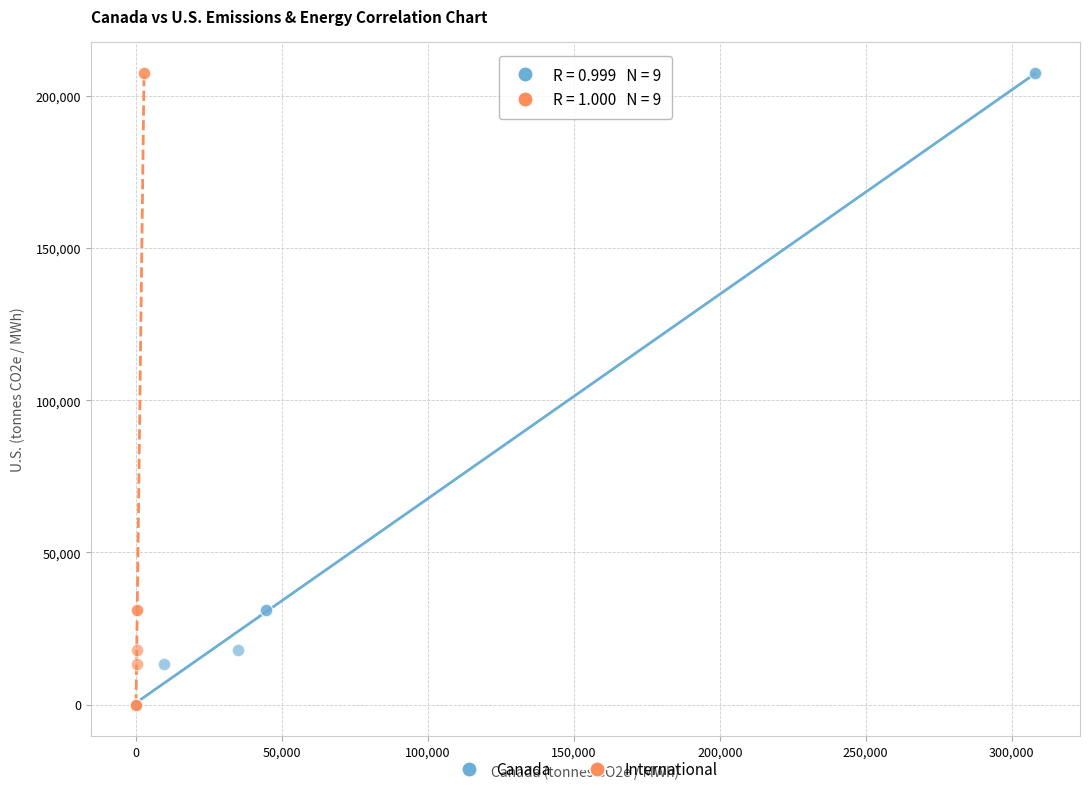

What are all the series names shown in the legend?

Canada, International